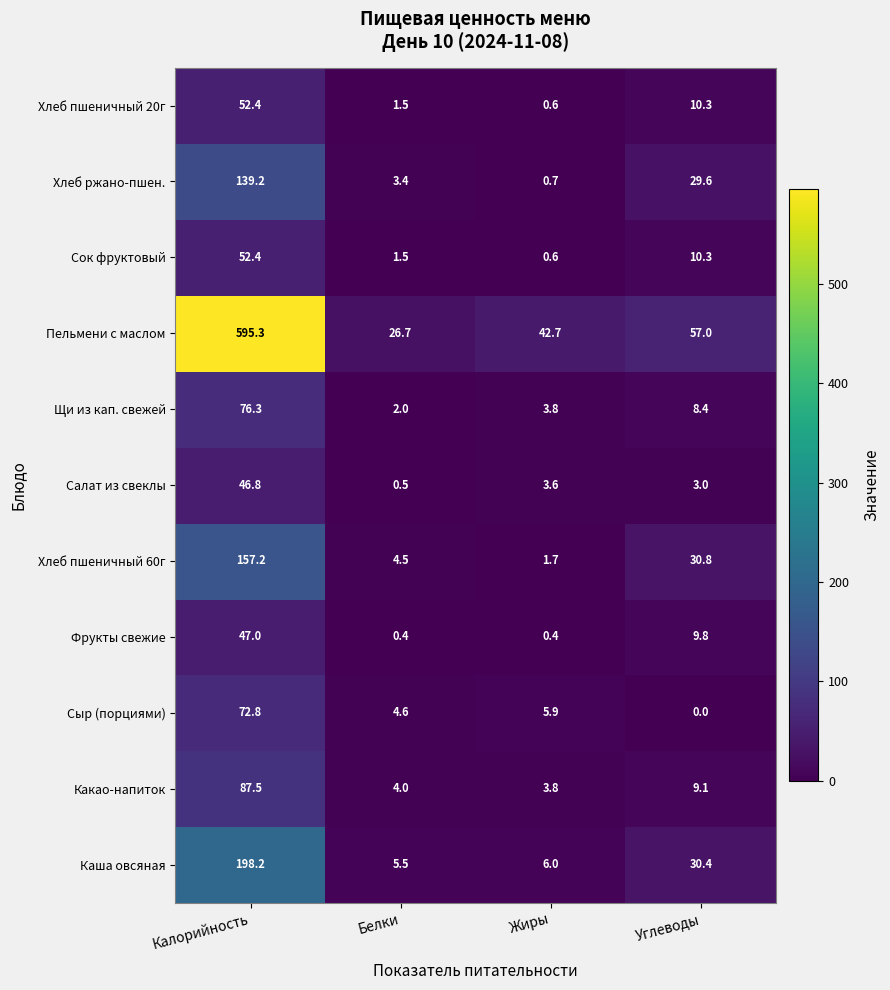

Where is Сок фруктовый nearest to the value 26?

Углеводы